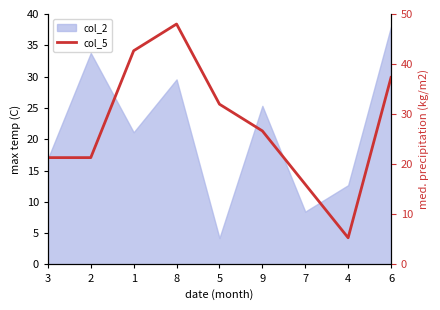

What position from the right is 1?

7